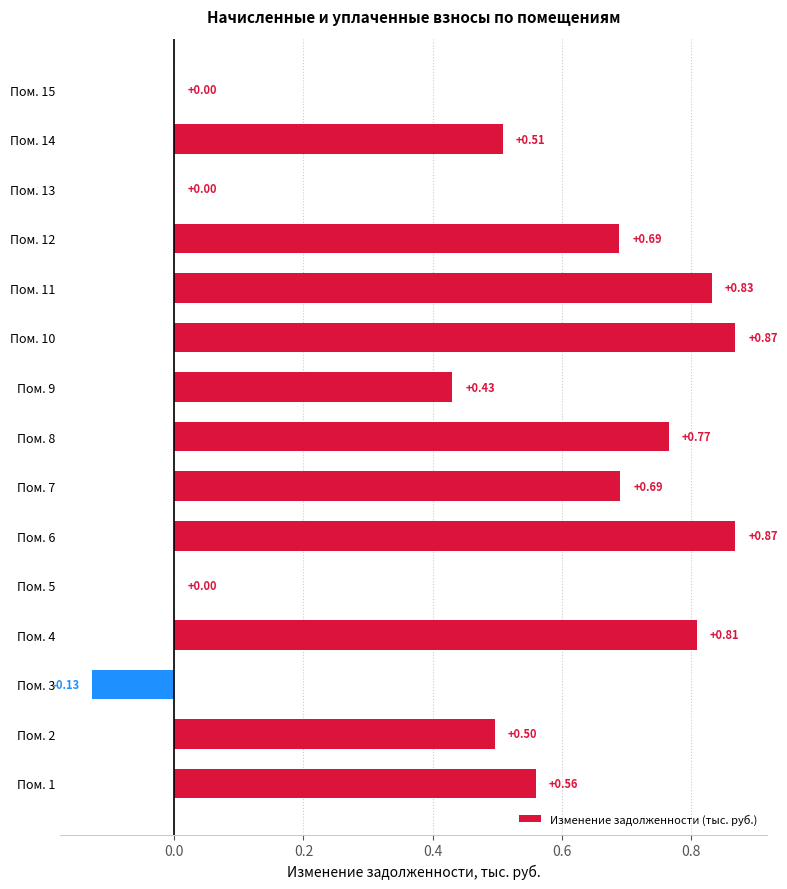

How many series are shown in this chart?

1